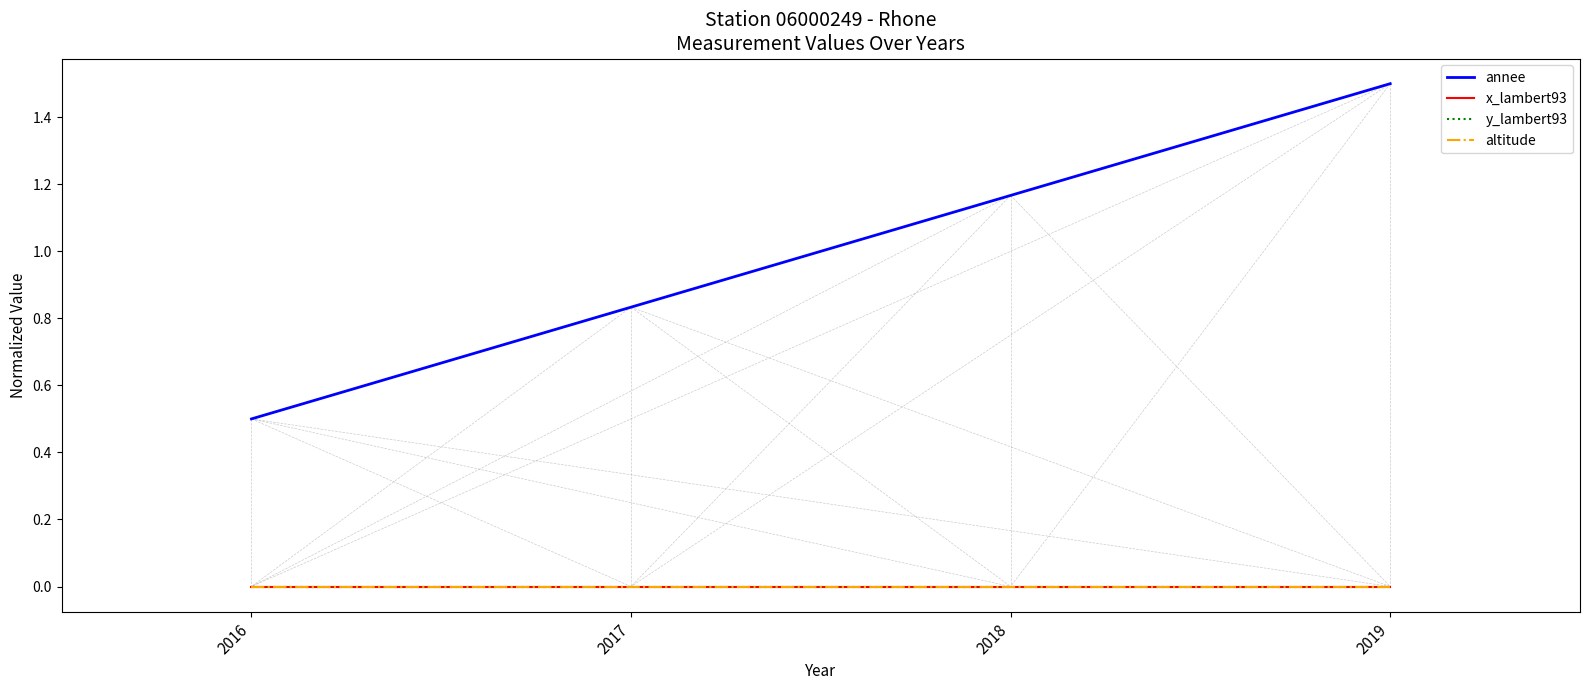

True or false: altitude and annee intersect in this chart.

False